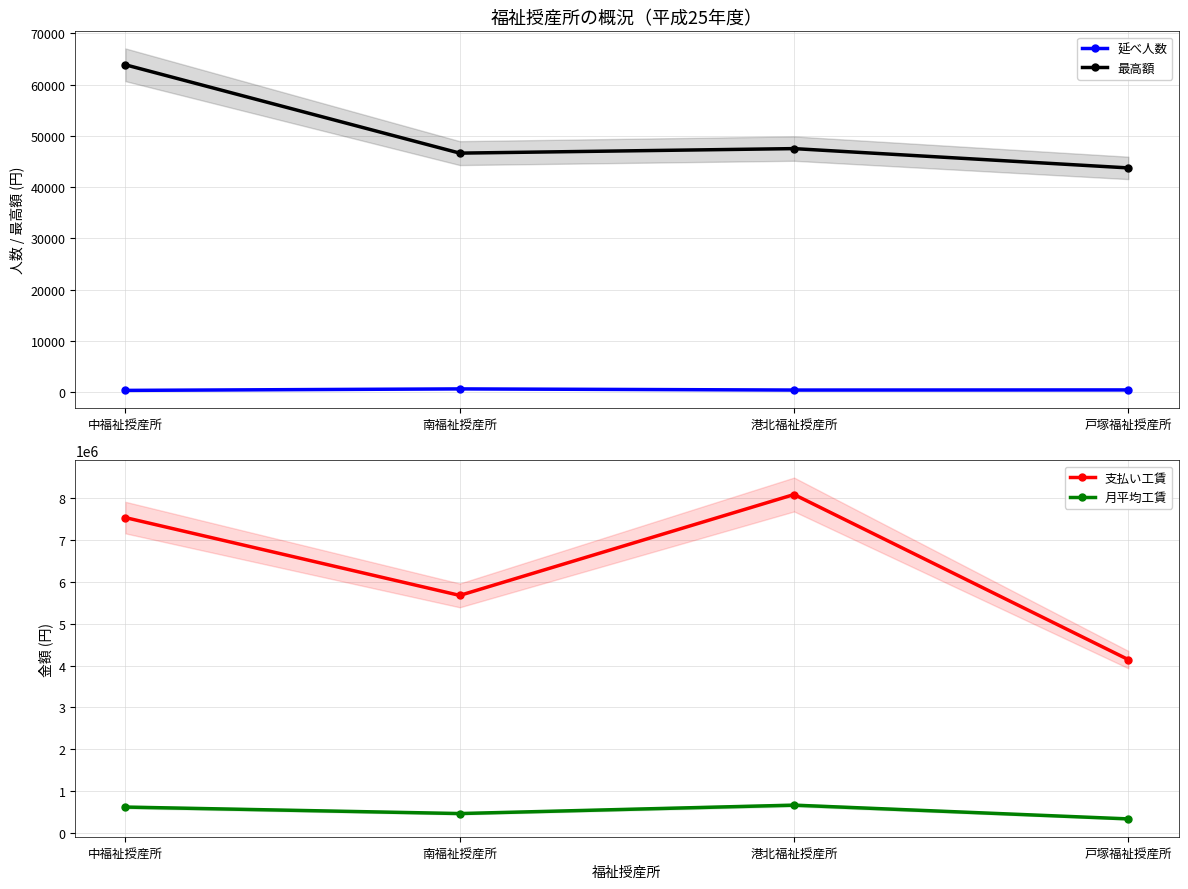

What is the sum of all 支払い工賃 values?

25414105